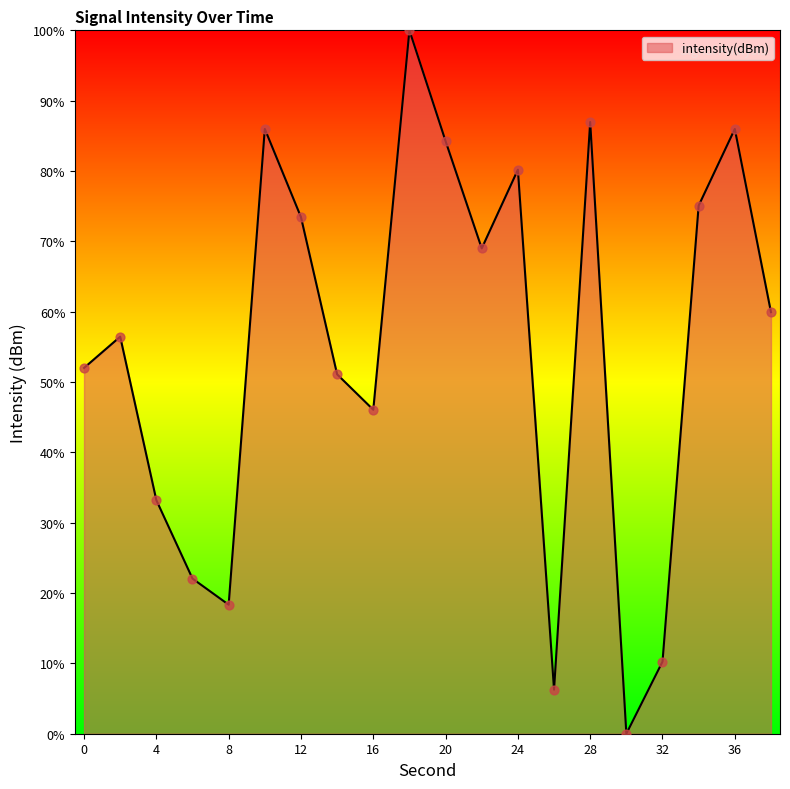

What is the difference between the maximum and minimum values?

100.0